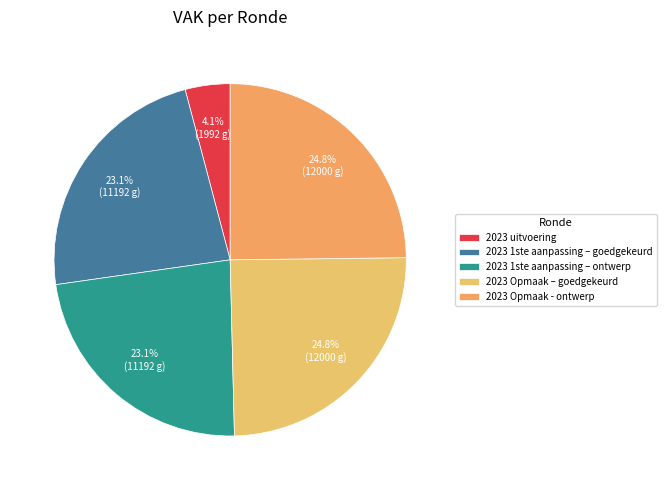

Which slice is the largest?

2023 Opmaak – goedgekeurd